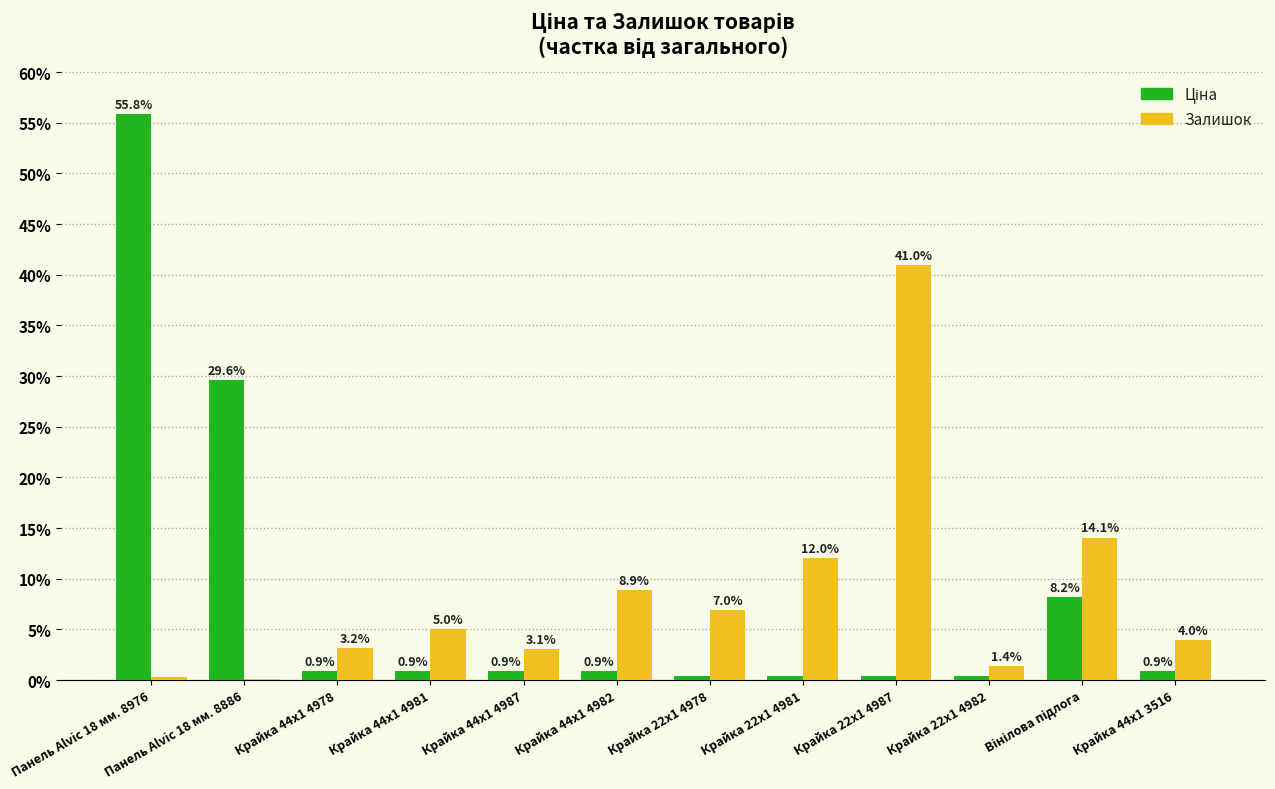

At which category is the sum across all series the highest?

Панель Alvic 18 мм. 8976